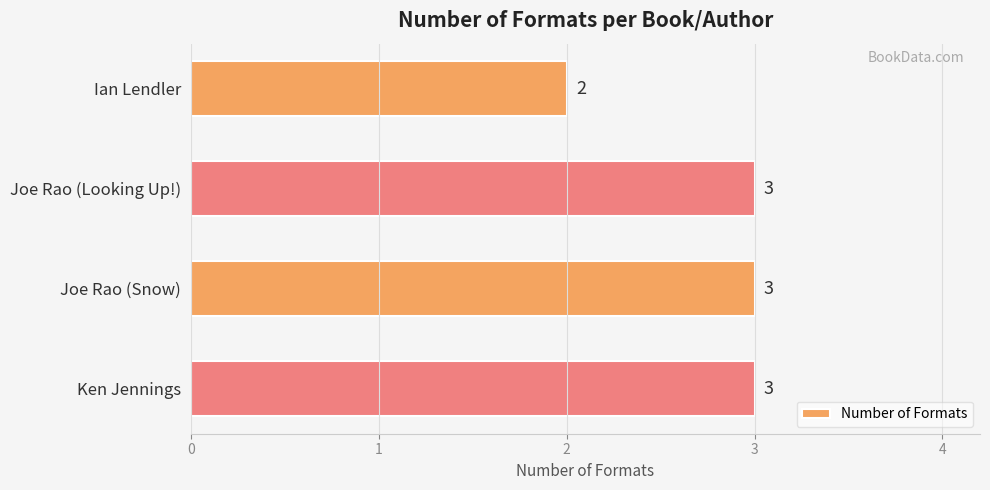

Reading bottom to top, list all the values displayed in this chart.

3	3	3	2